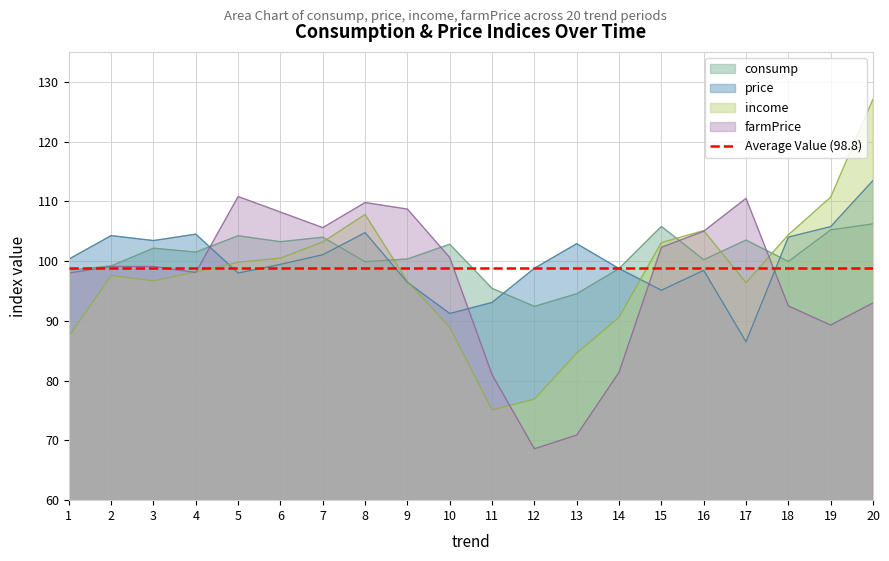

In income, how many points are higher than both neighbors (excluding endpoints)?

3